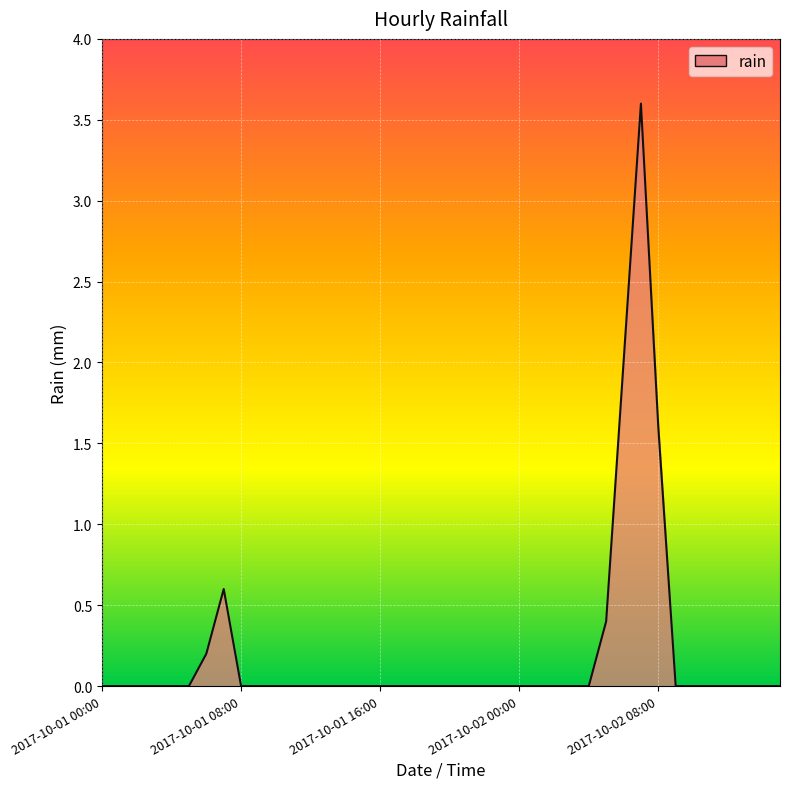

What is the difference between the maximum and minimum values?

3.6